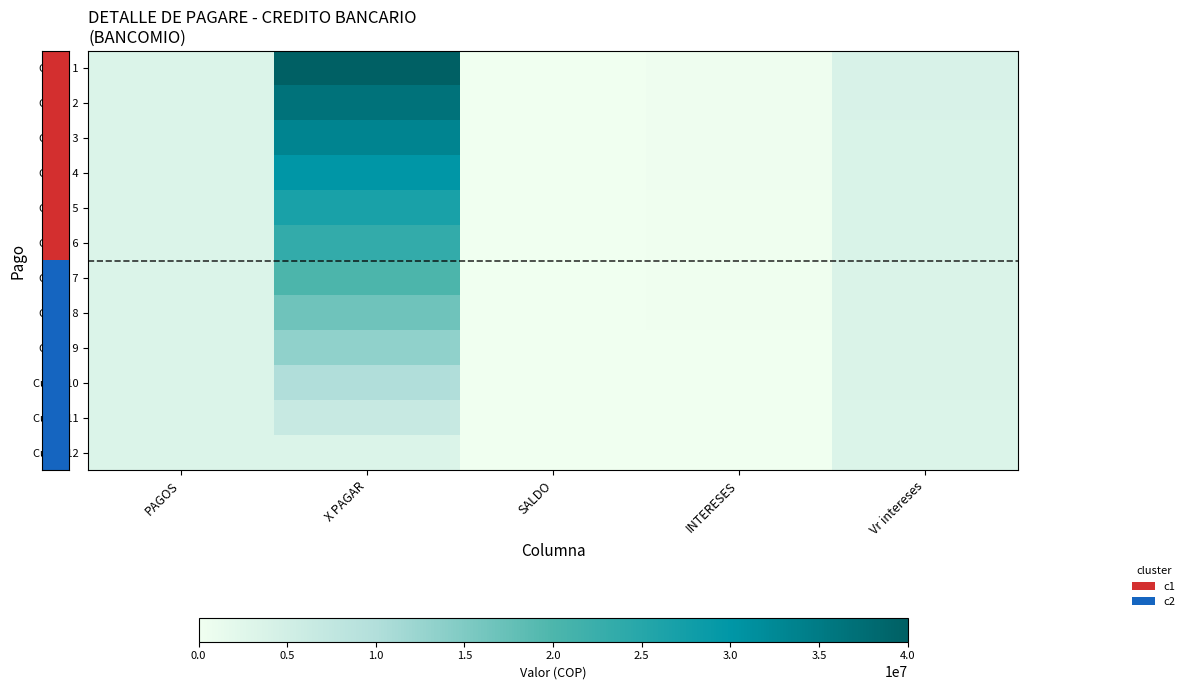

What is the smallest value displayed?

1.2